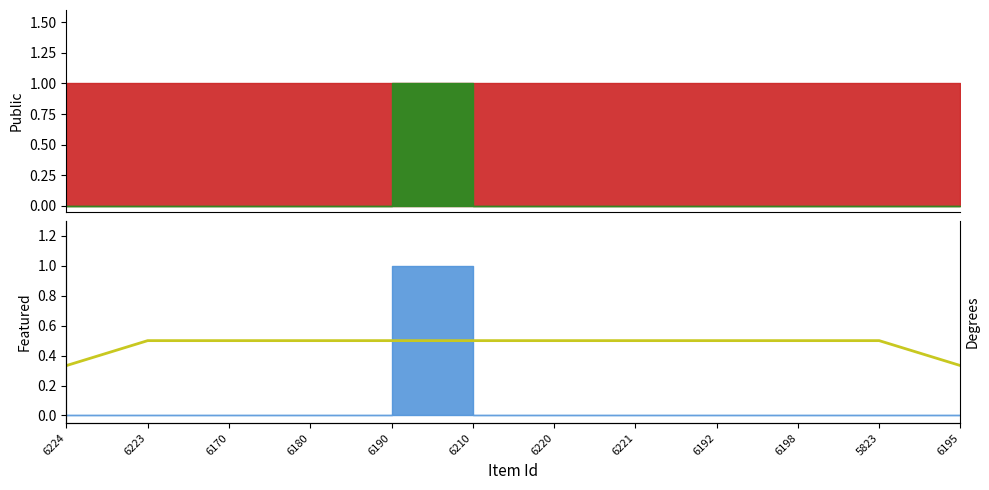

What is the sum of all values?

5.7